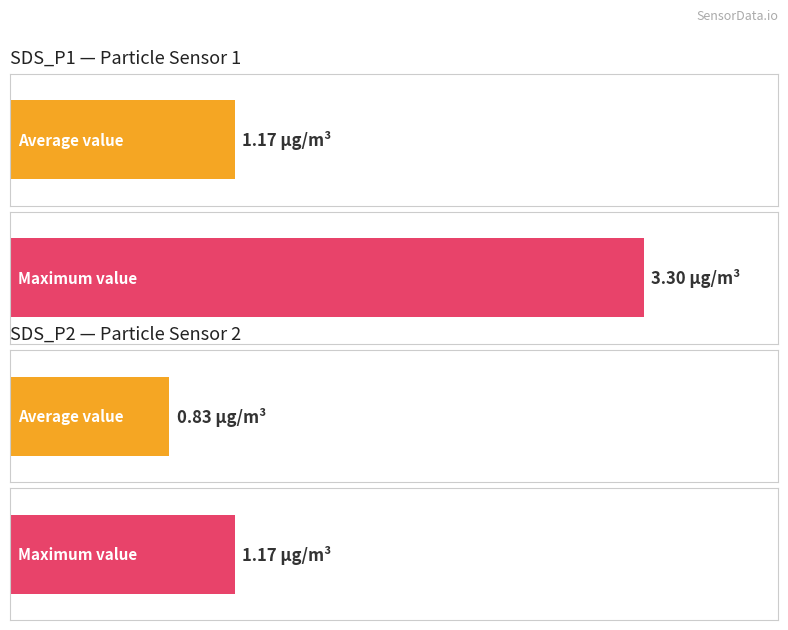

Does the chart contain stacked bars?

No